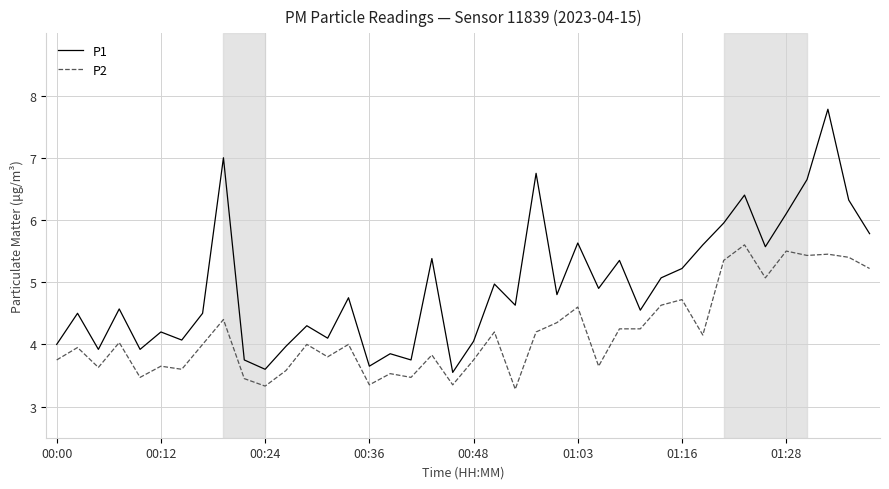

Rank the series by their maximum value, from highest to lowest.

P1, P2